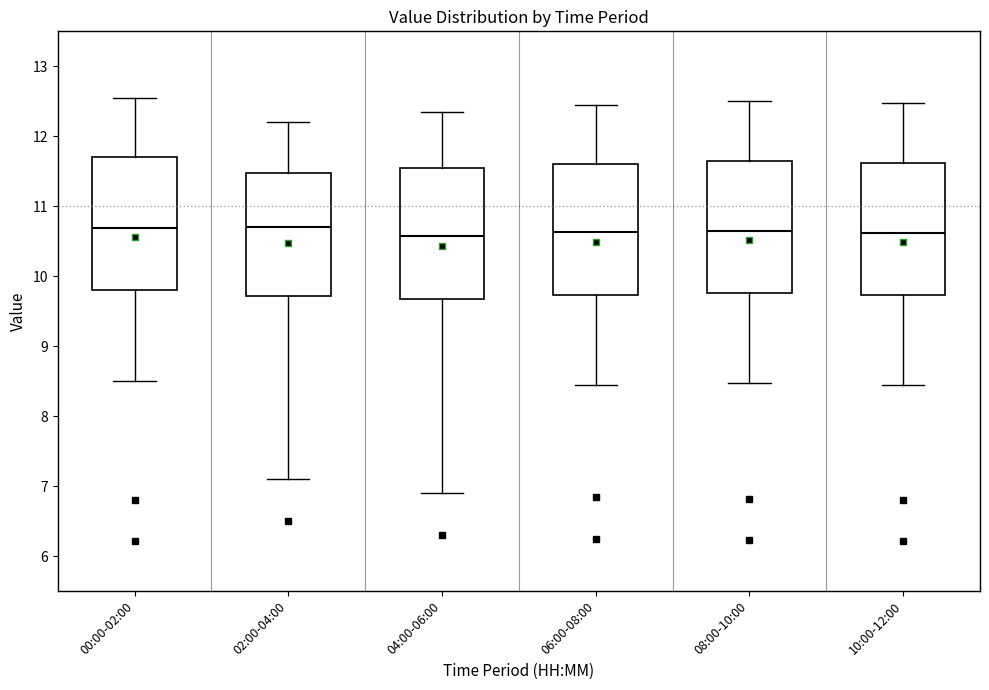

Reading left to right, read every box against the y-axis: the position of its median line, the range the box covers, and the ends of its whiskers. The values are not printed on the chart, so give them approximately, as read against the axis.

00:00-02:00: median 10.7, box 9.8 to 11.7, whiskers 8.5 to 12.6
02:00-04:00: median 10.7, box 9.7 to 11.5, whiskers 7.1 to 12.2
04:00-06:00: median 10.6, box 9.7 to 11.6, whiskers 6.9 to 12.4
06:00-08:00: median 10.6, box 9.7 to 11.6, whiskers 8.5 to 12.5
08:00-10:00: median 10.7, box 9.8 to 11.7, whiskers 8.5 to 12.5
10:00-12:00: median 10.6, box 9.7 to 11.6, whiskers 8.4 to 12.5